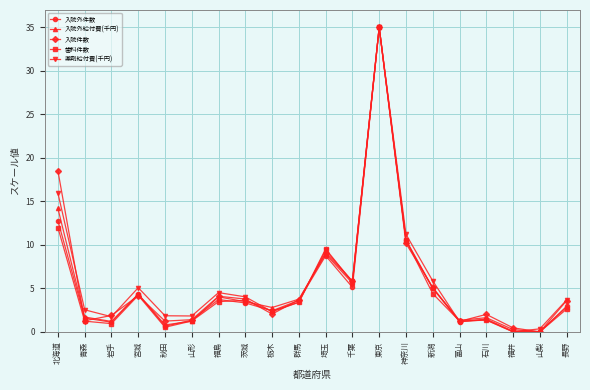

What is the value of the 入院外給付費(千円) point at the 8th from the left?

3.5